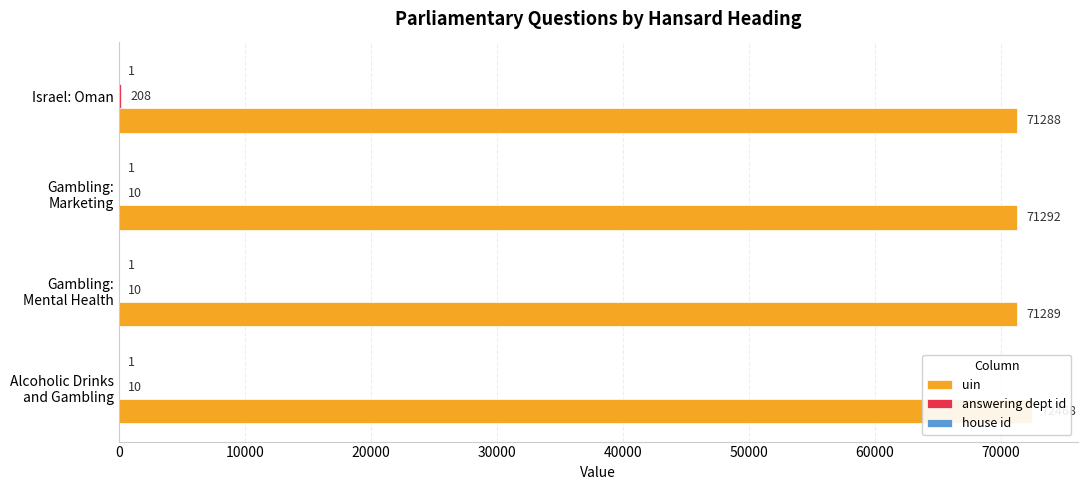

Reading left to right, list all the values displayed in this chart.

uin: 72468.0	71289.0	71292.0	71288.0
answering dept id: 10.0	10.0	10.0	208.0
house id: 0.2	0.2	0.2	0.2